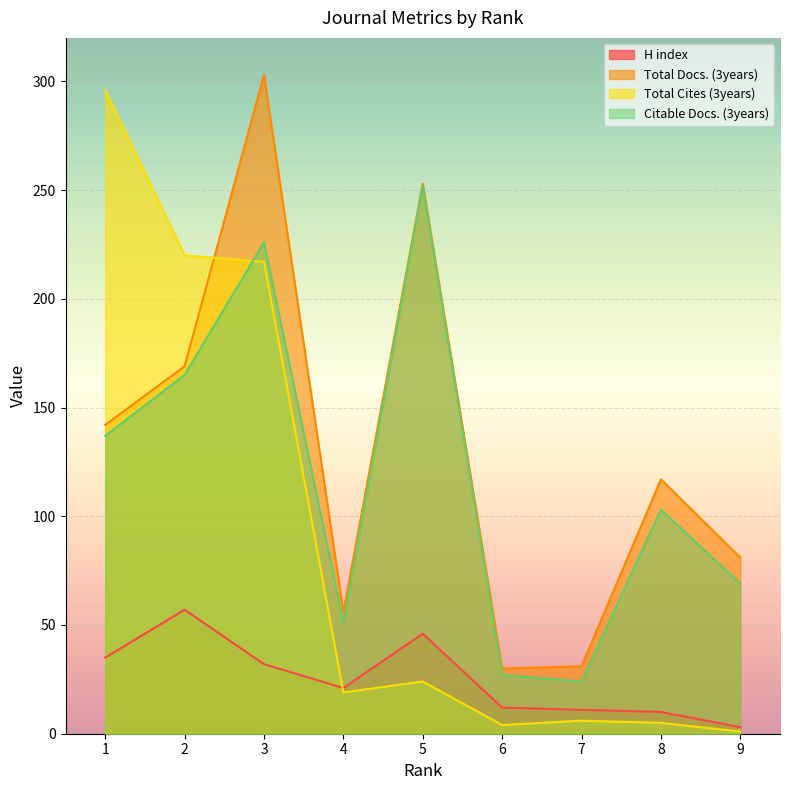

List the labels in order of Total Docs. (3years) value, smallest first.

6, 7, 4, 9, 8, 1, 2, 5, 3